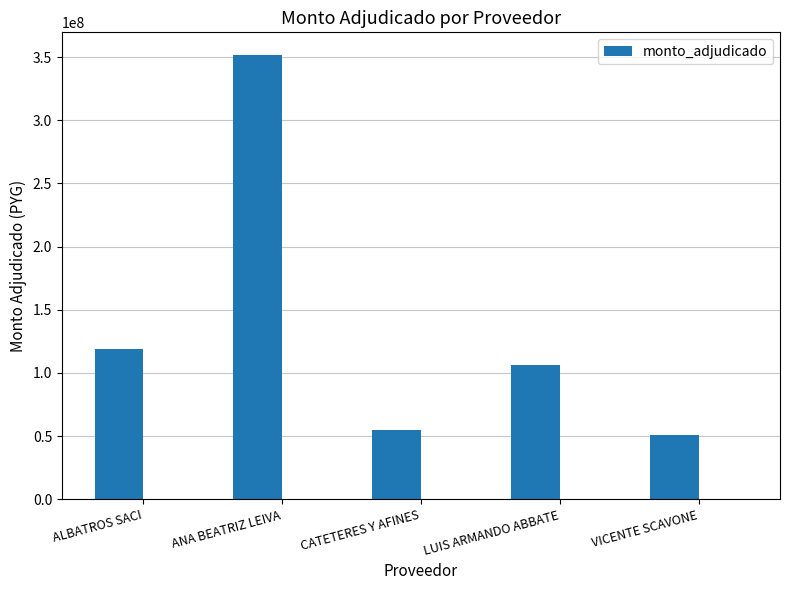

Between VICENTE SCAVONE and ANA BEATRIZ LEIVA, which is larger?

ANA BEATRIZ LEIVA